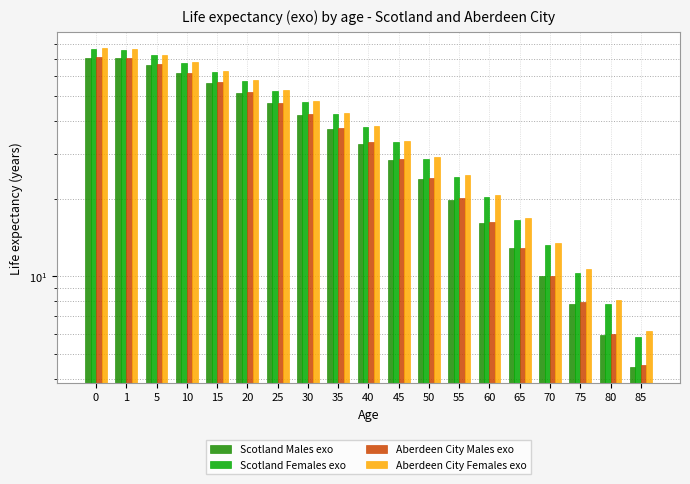

What is the sum of the Aberdeen City Males exo values at 10 and 35?

99.8